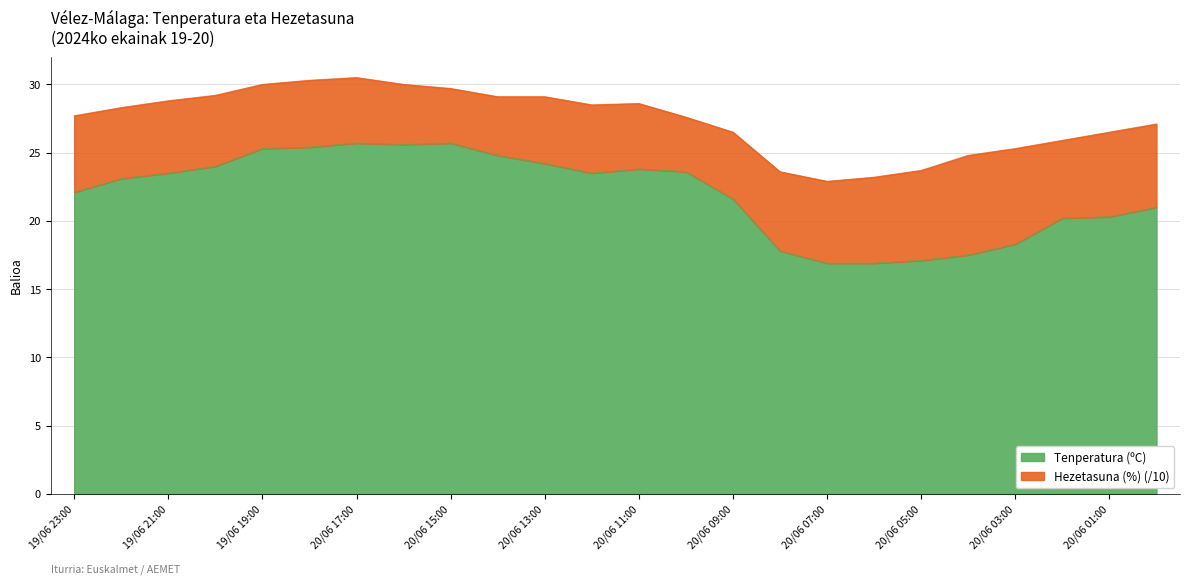

How many points are lower than both their immediate neighbors (excluding endpoints)?

2